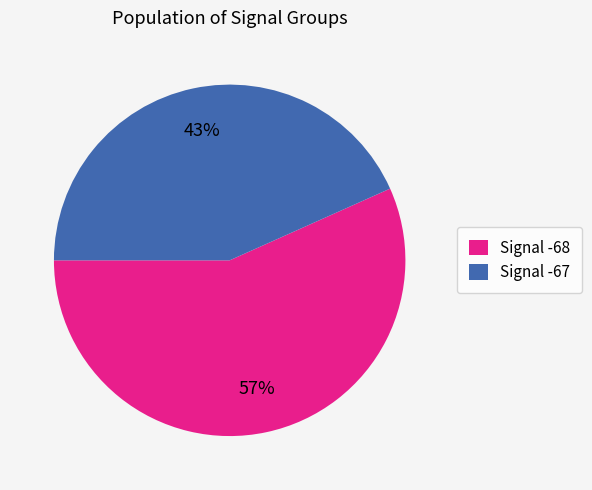

Is the sum of Signal -67 and Signal -68 greater than half?

Yes